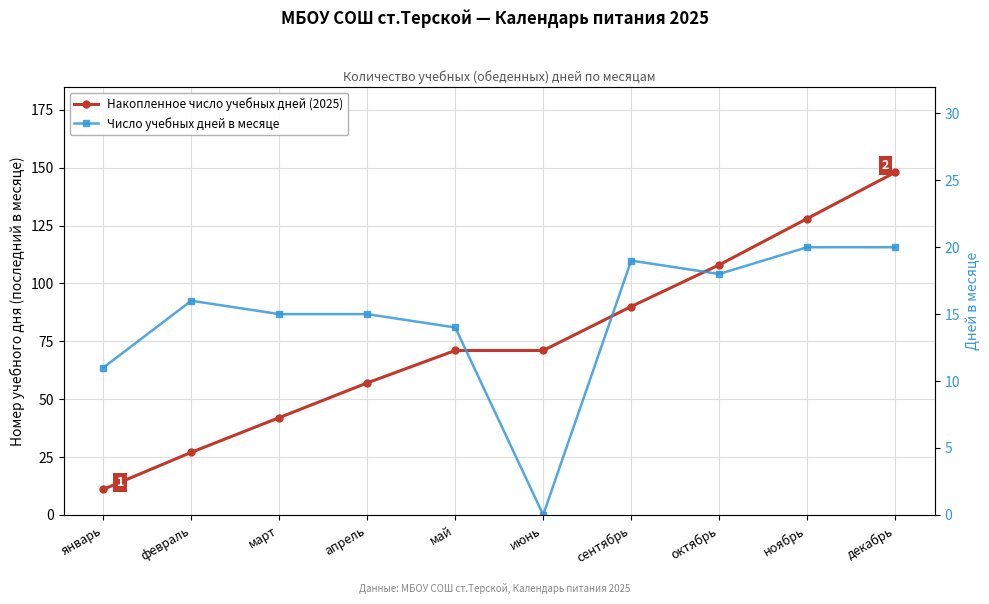

At which category is the sum across all series the highest?

декабрь